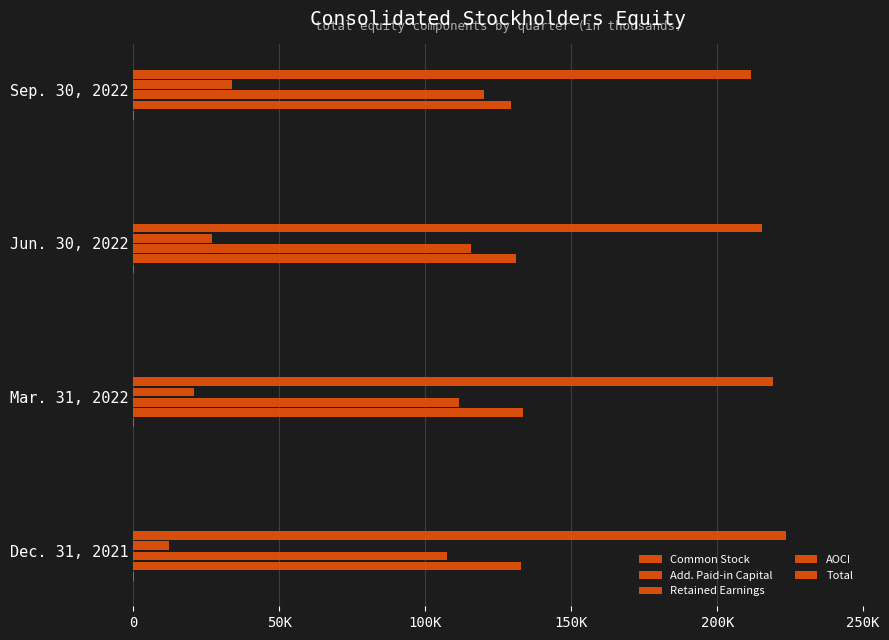

What is the highest value of the Add. Paid-in Capital series?

133459